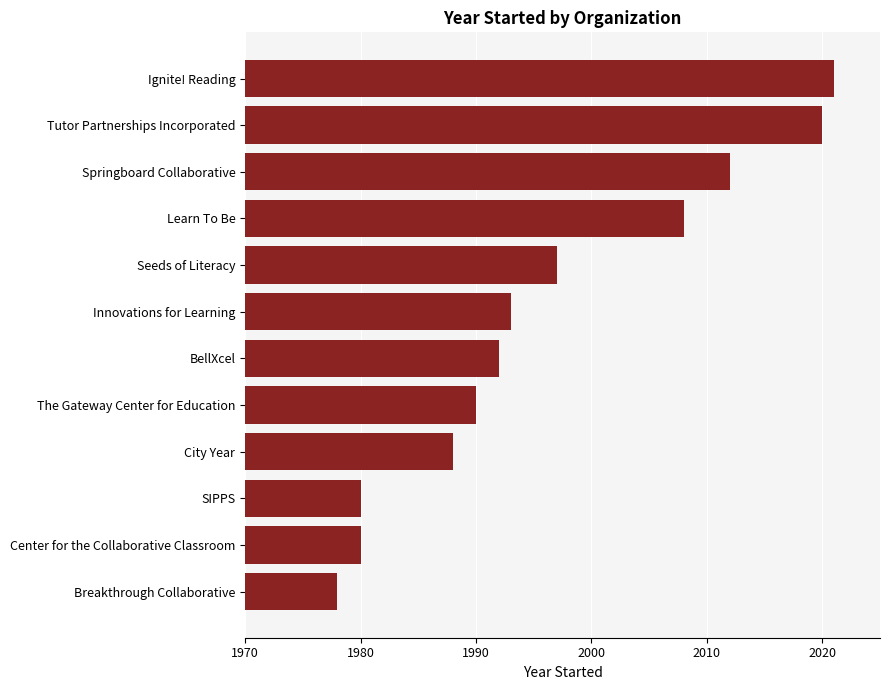

The value at City Year is 1988. True or false?

True